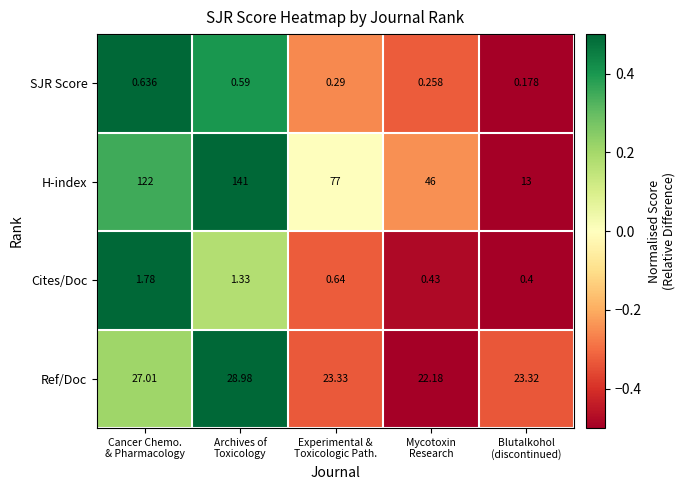

Which series has the largest total across all categories?

H-index